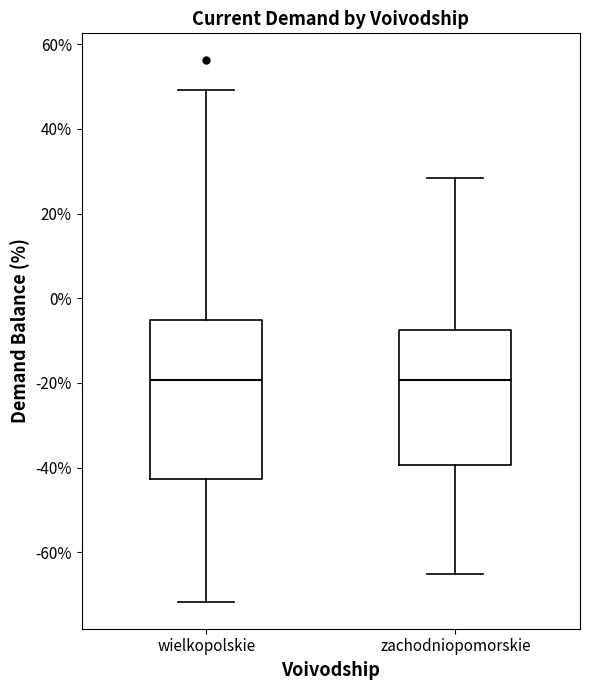

Where does the median line of the box for zachodniopomorskie sit on the y-axis? The values are not printed on the chart, so give them approximately, as read against the axis.

-20